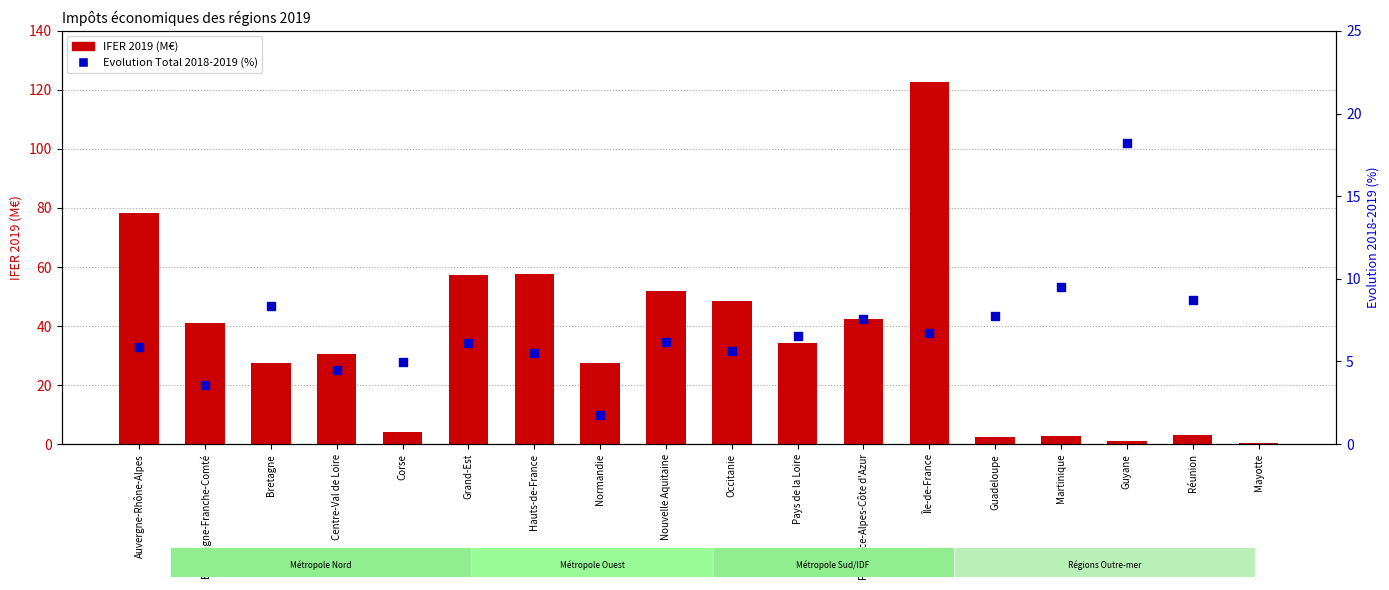

At how many categories does at least one series exceed 12?

13